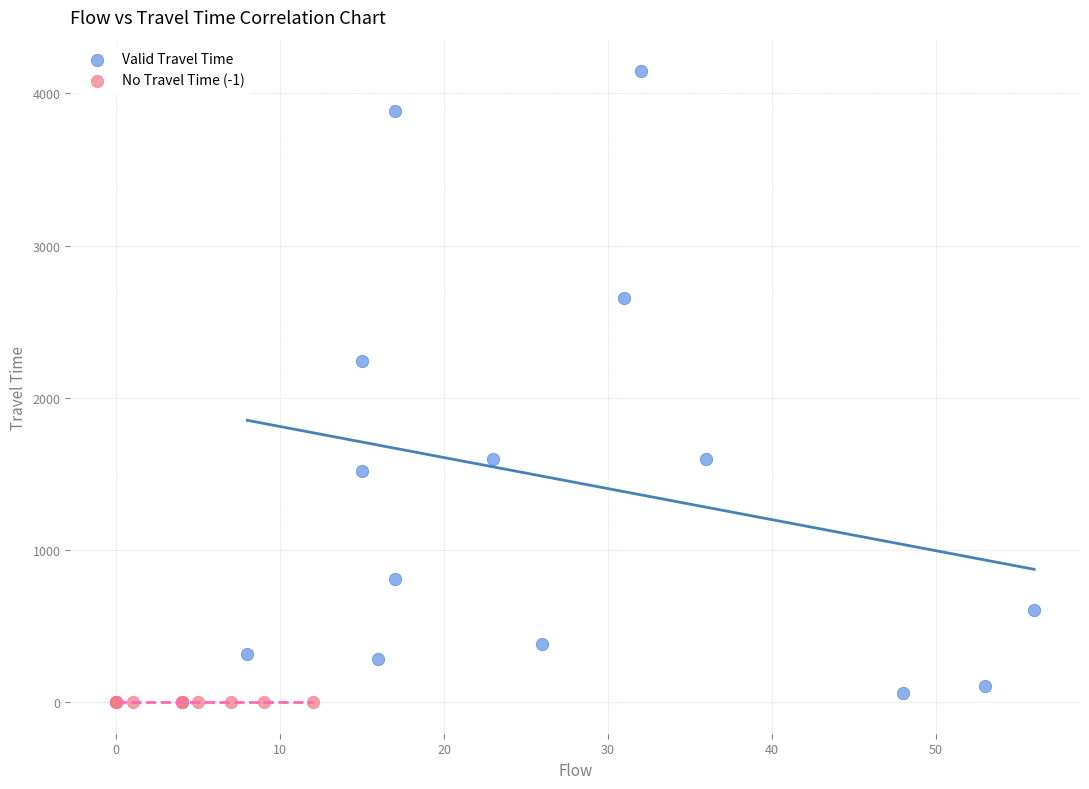

Which series reaches the maximum Y coordinate?

Valid Travel Time